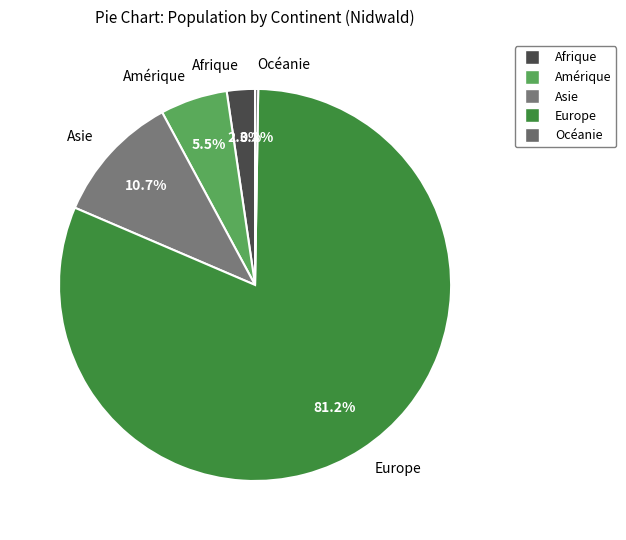

Between Asie and Europe, which is larger?

Europe